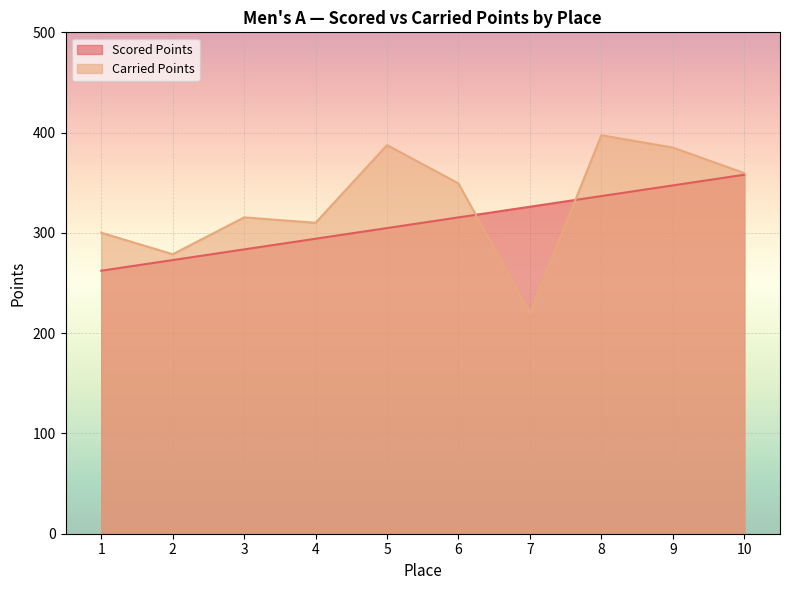

True or false: Scored Points and Carried Points intersect in this chart.

True